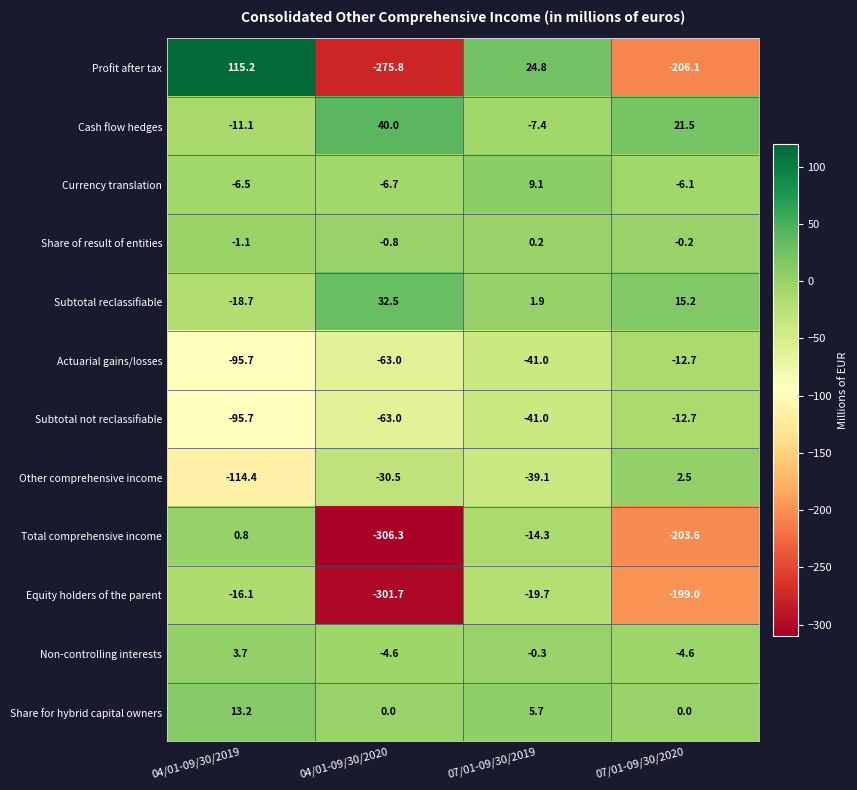

At which label is Cash flow hedges closest to 14?

07/01-09/30/2020